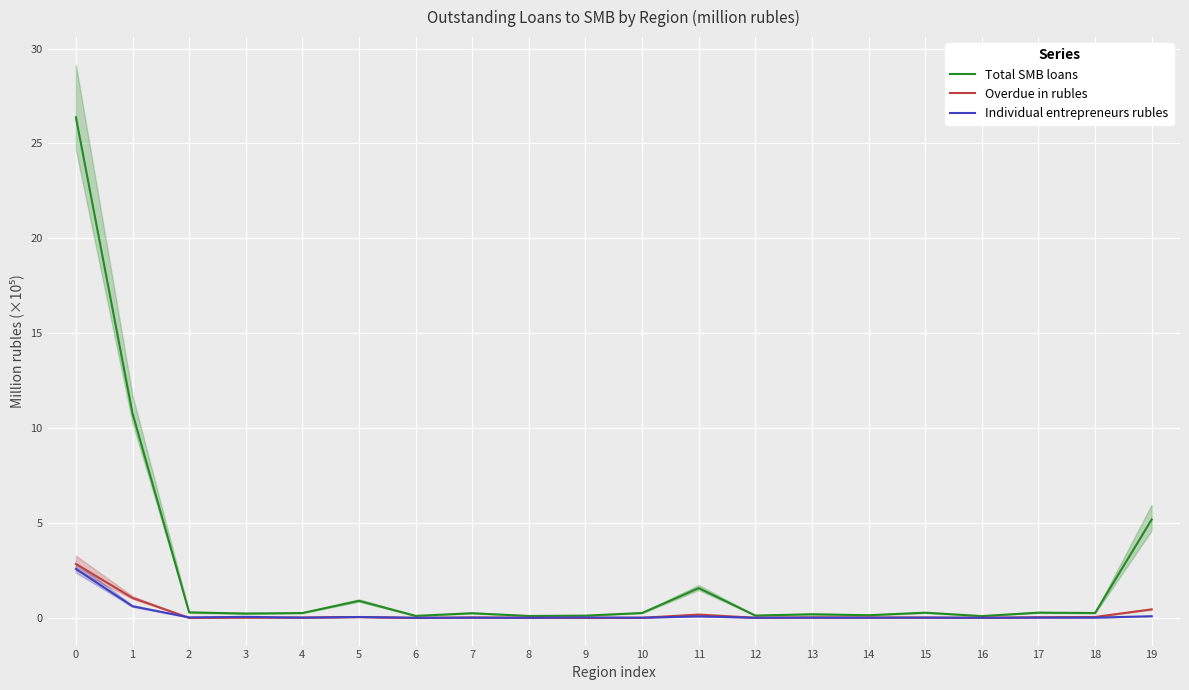

Reading left to right, extract all data points from this chart.

Total SMB loans: 0=26.4	1=10.8	2=0.3	3=0.2	4=0.3	5=0.9	6=0.1	7=0.3	8=0.1	9=0.1	10=0.3	11=1.6	12=0.1	13=0.2	14=0.1	15=0.3	16=0.1	17=0.3	18=0.3	19=5.2
Overdue in rubles: 0=2.8	1=1.1	2=0.0	3=0.0	4=0.0	5=0.1	6=0.0	7=0.0	8=0.0	9=0.0	10=0.0	11=0.2	12=0.0	13=0.0	14=0.0	15=0.0	16=0.0	17=0.0	18=0.1	19=0.5
Individual entrepreneurs rubles: 0=2.6	1=0.6	2=0.0	3=0.1	4=0.0	5=0.1	6=0.0	7=0.0	8=0.0	9=0.0	10=0.0	11=0.1	12=0.0	13=0.0	14=0.0	15=0.0	16=0.0	17=0.0	18=0.0	19=0.1